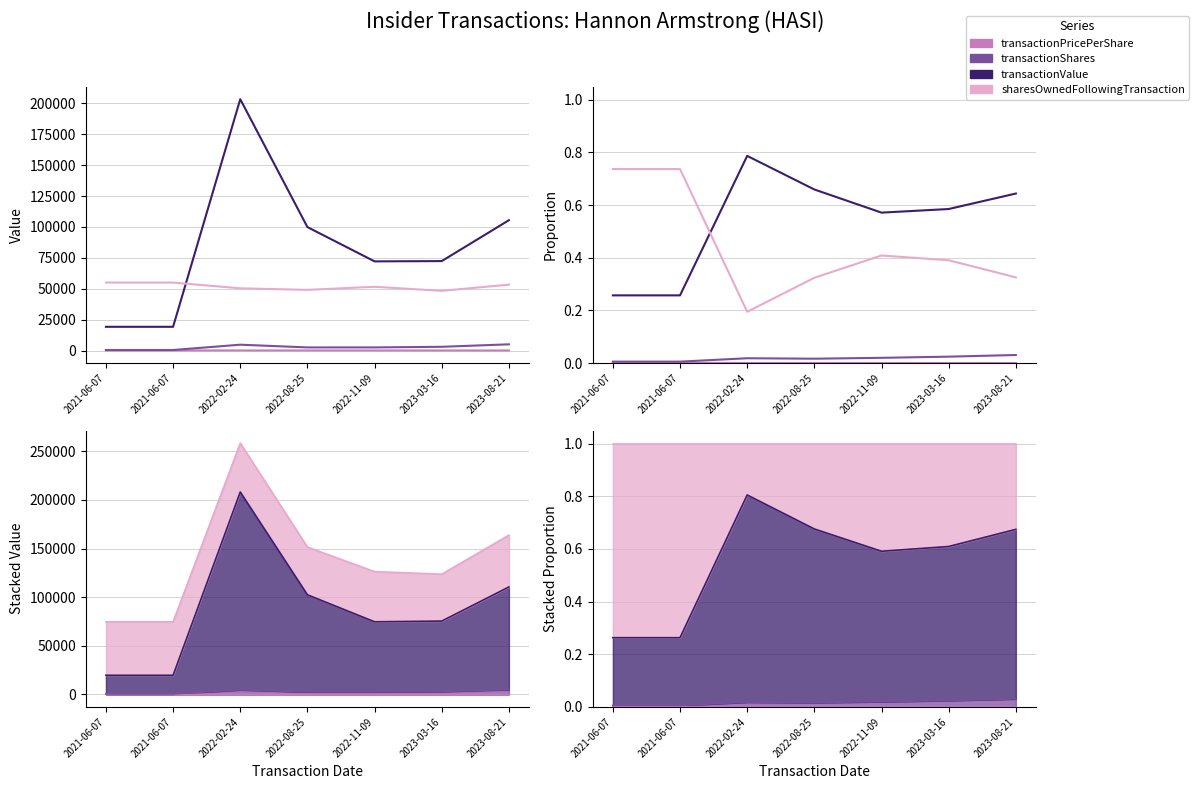

Is the value of transactionValue at 2022-11-09 greater than the value of transactionPricePerShare at 2022-08-25?

Yes